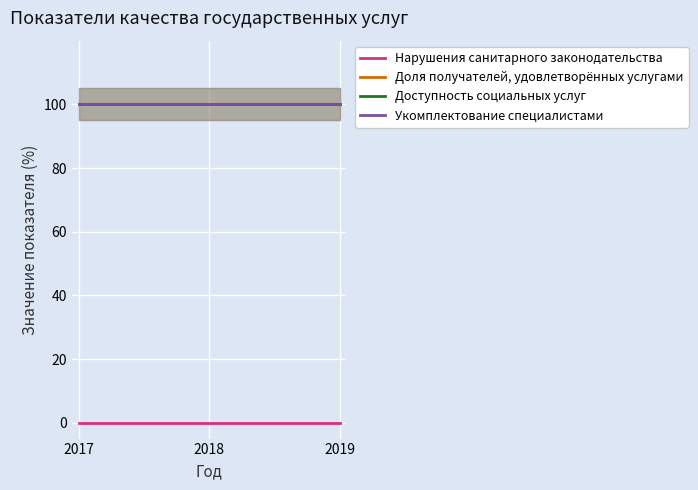

Which series has the widest spread of values?

Нарушения санитарного законодательства